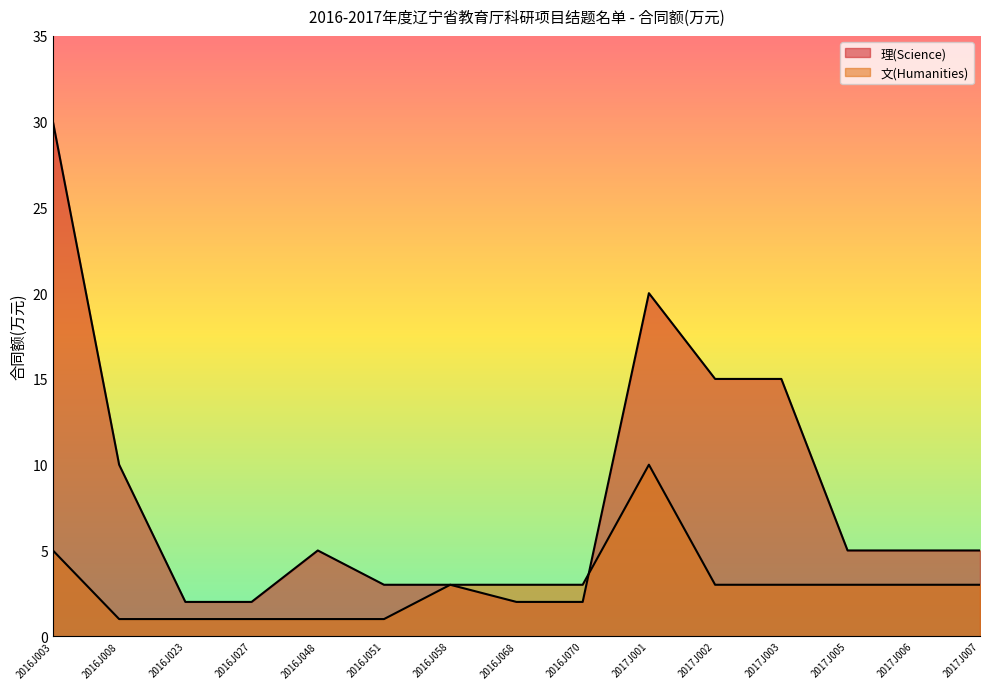

What is the minimum value for 理(Science)?

2